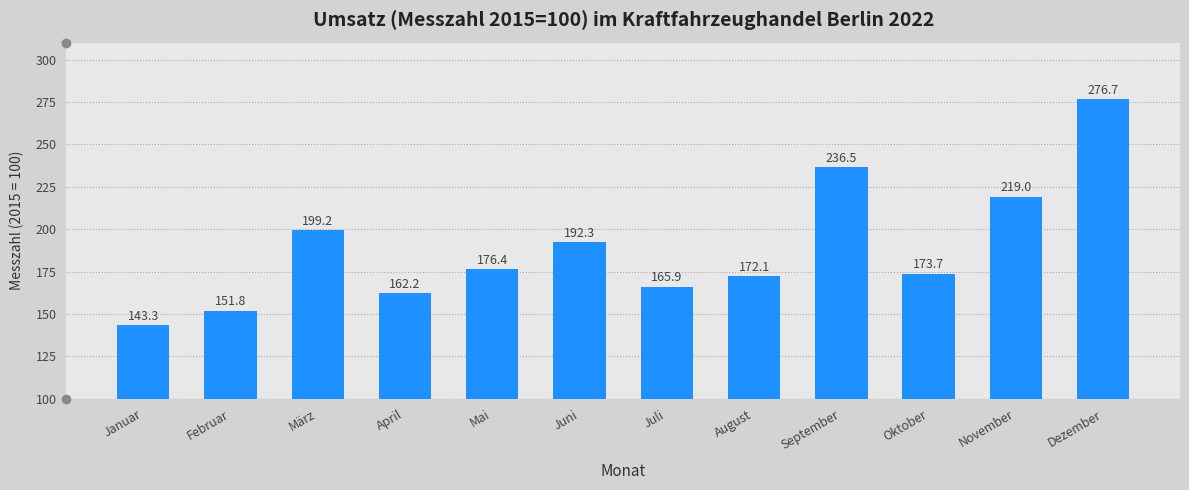

The value at Juni is 319.2. True or false?

False